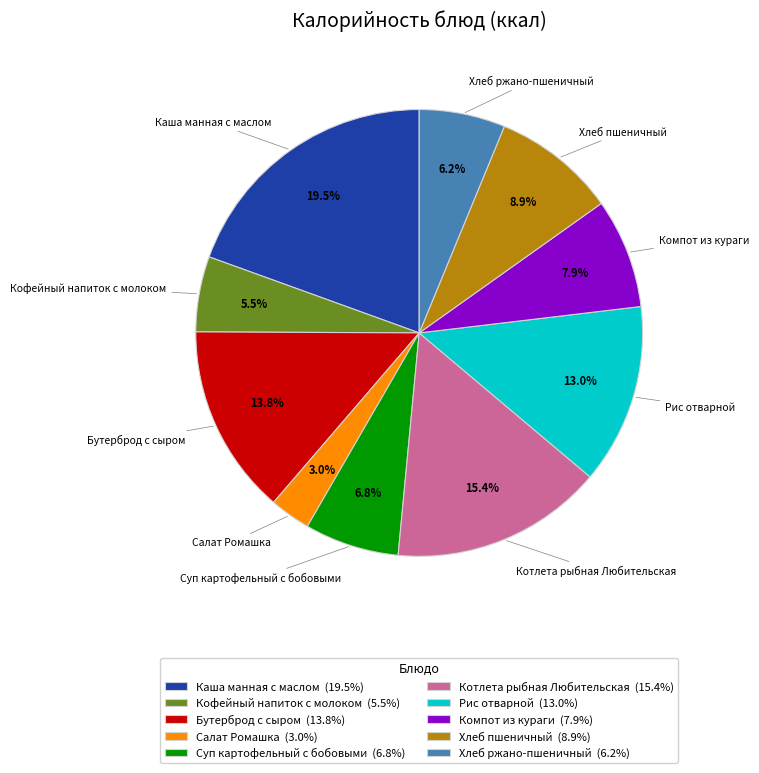

Does Рис отварной represent more than half of the total?

No